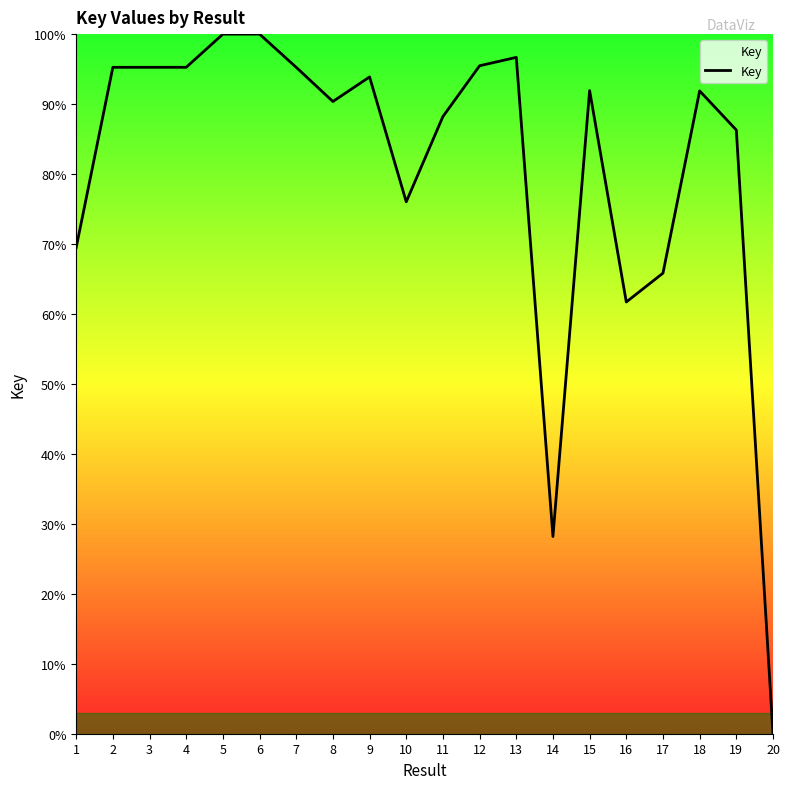

At which label is the value closest to 50?

16